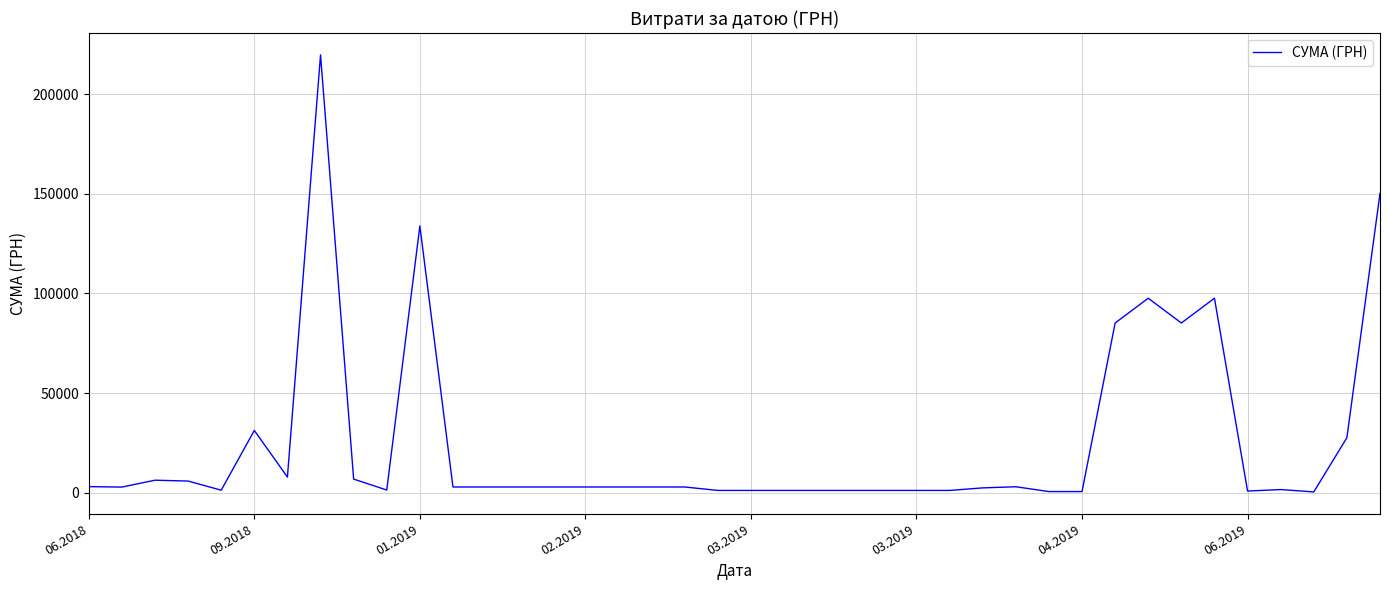

What is the maximum value shown in the chart?

219663.9